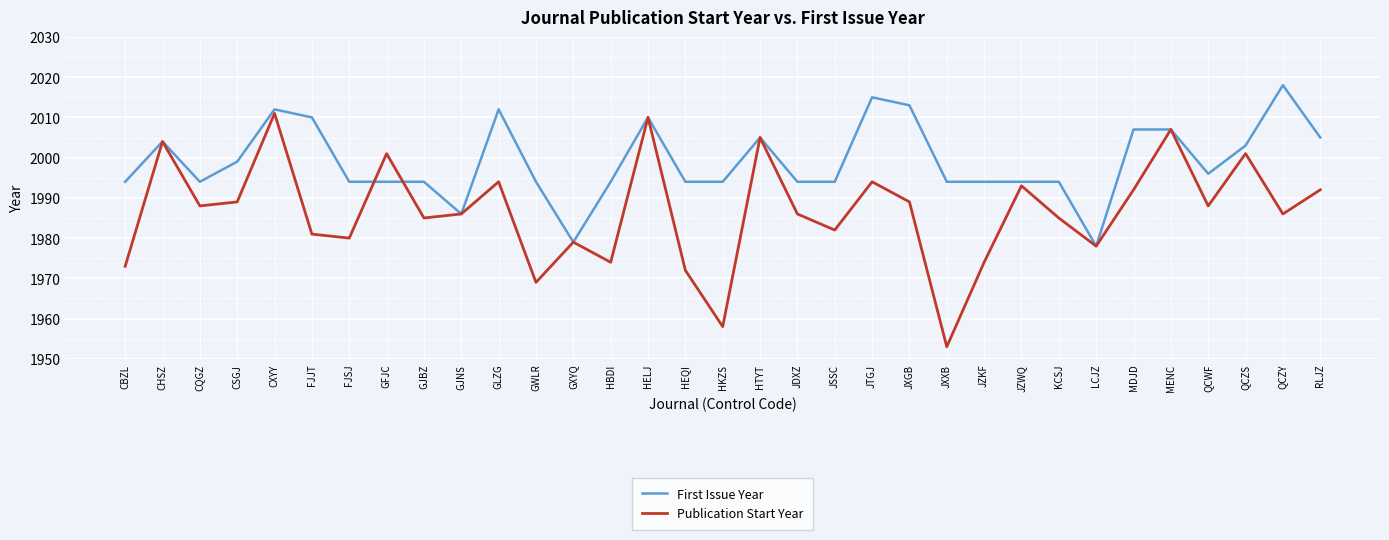

The Publication Start Year series shows 3069 at KCSJ. True or false?

False